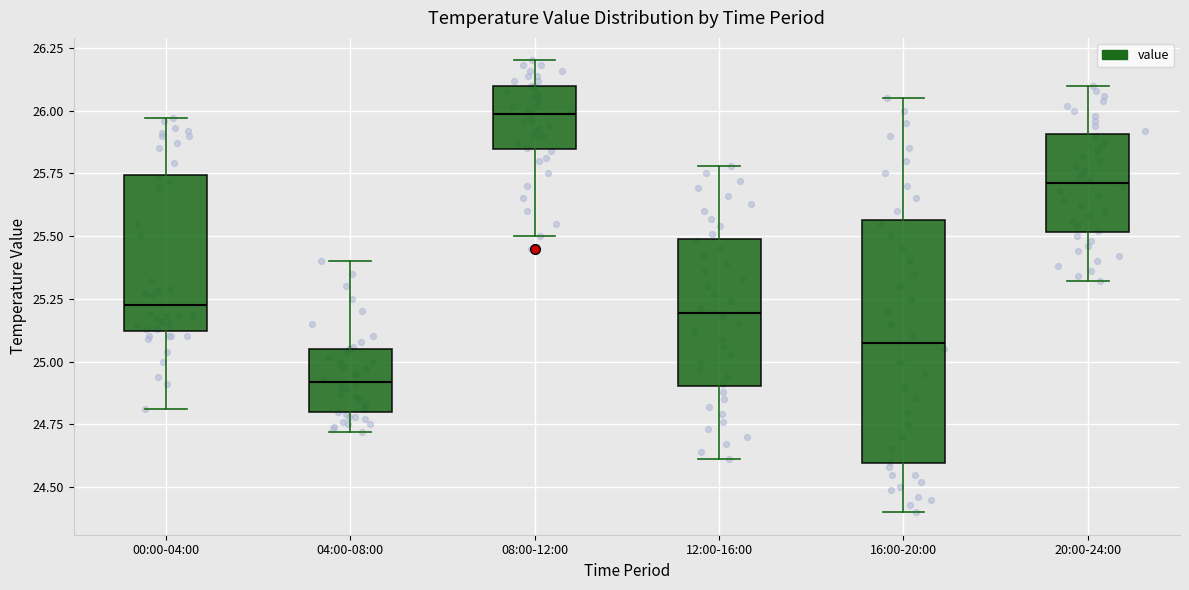

Where is the lower edge of the box for 16:00-20:00 on the y-axis? The values are not printed on the chart, so give them approximately, as read against the axis.

24.60